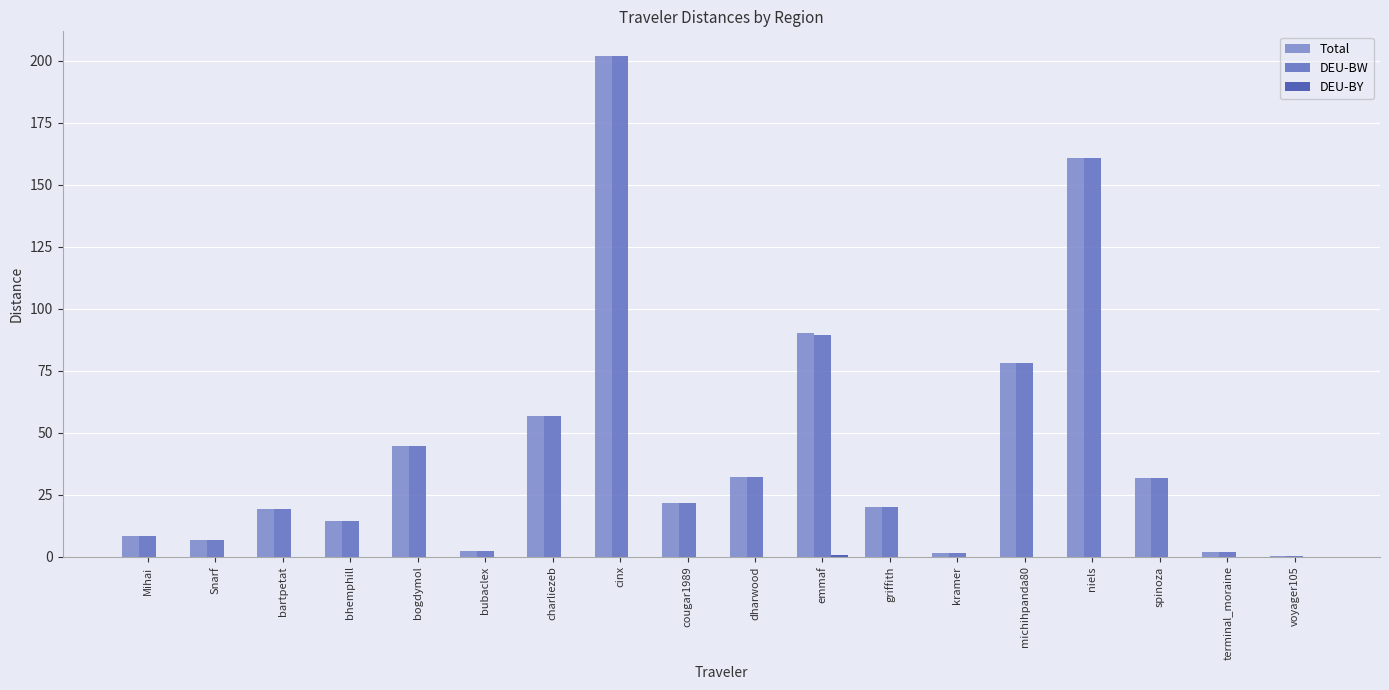

Which category has the highest value in the Total series?

cinx